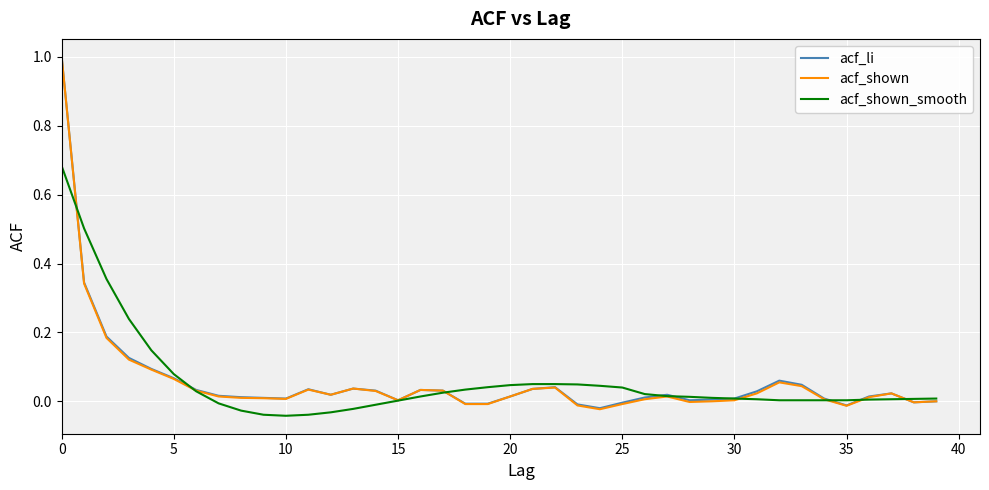

Which series has the widest spread of values?

acf_shown